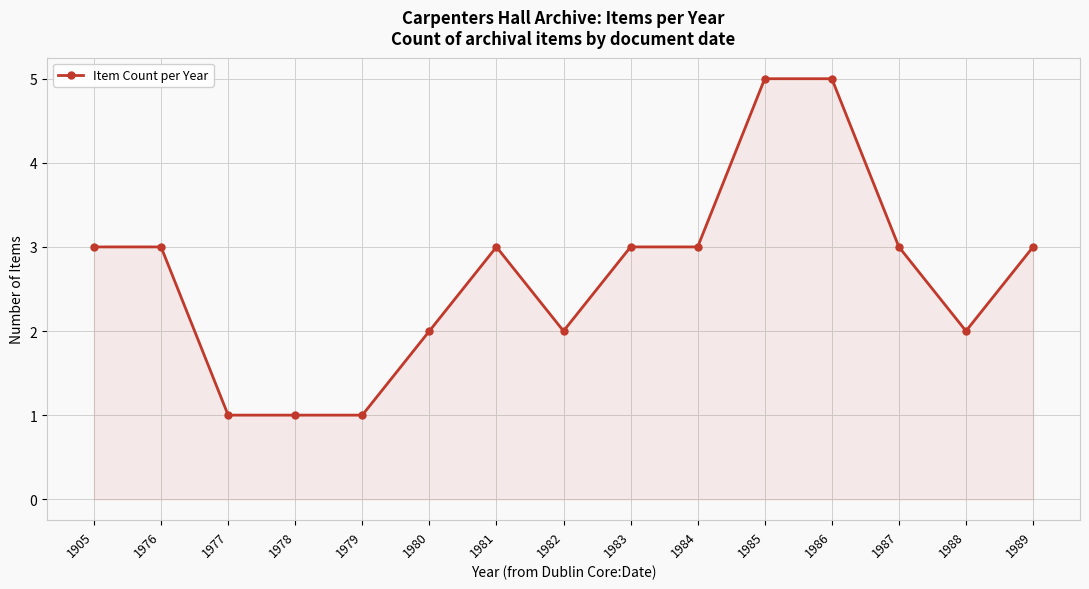

How many values are between 2 and 3?

10